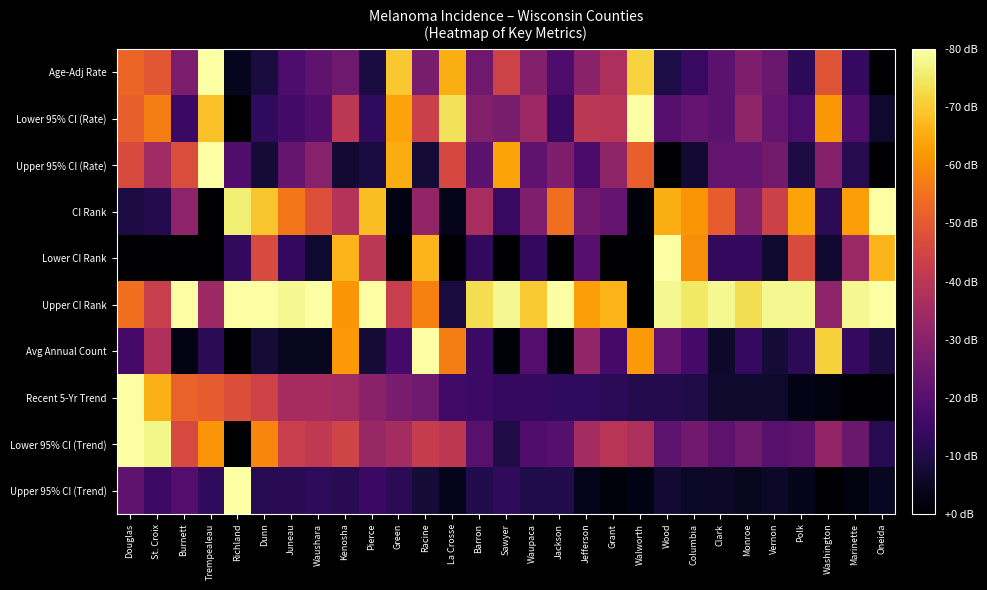

Which series has the largest total across all categories?

Upper CI Rank